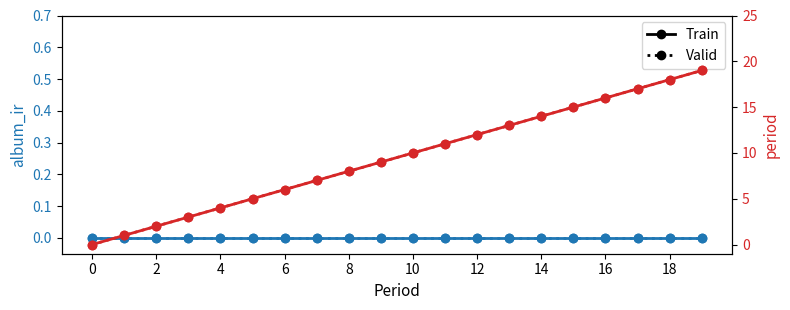

At how many categories does at least one series exceed 16?

3